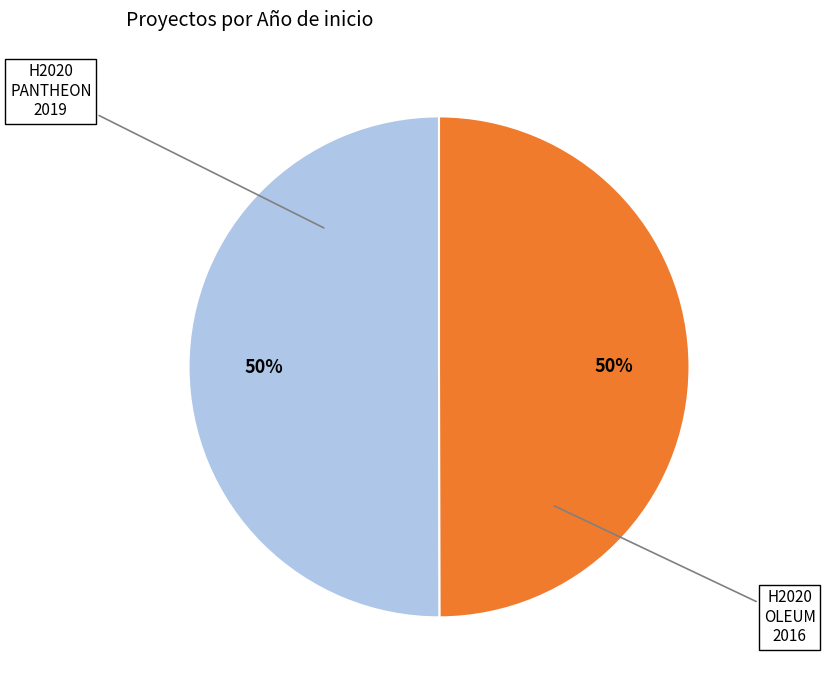

How many slices are in this pie chart?

2